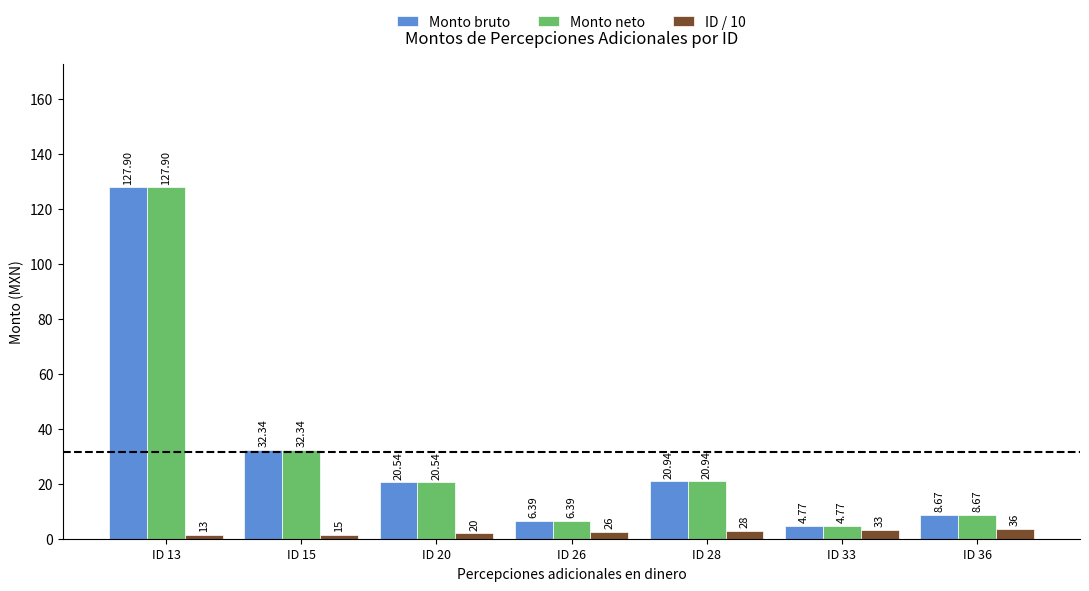

How many series are shown in this chart?

3